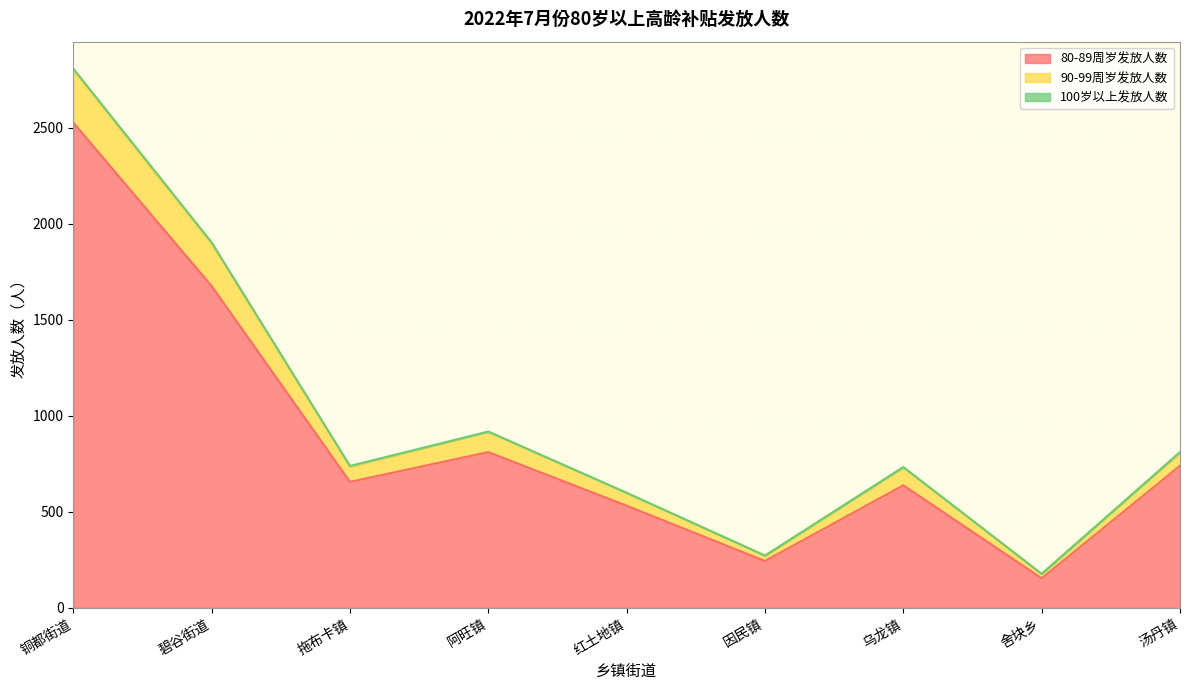

Does the chart display data point markers on the line(s)?

No